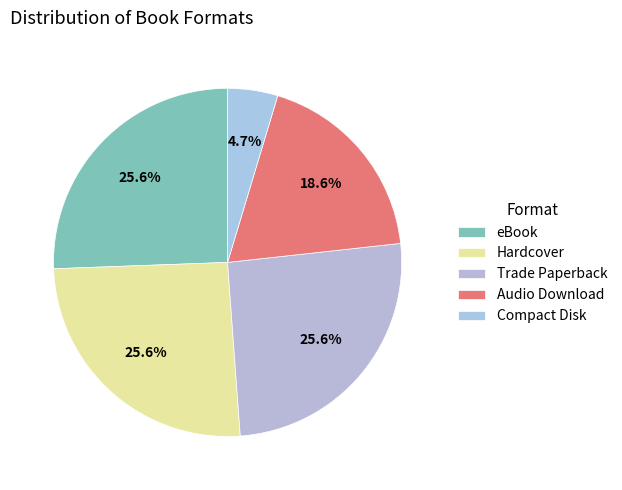

To the nearest percent, what portion does Audio Download represent?

19%